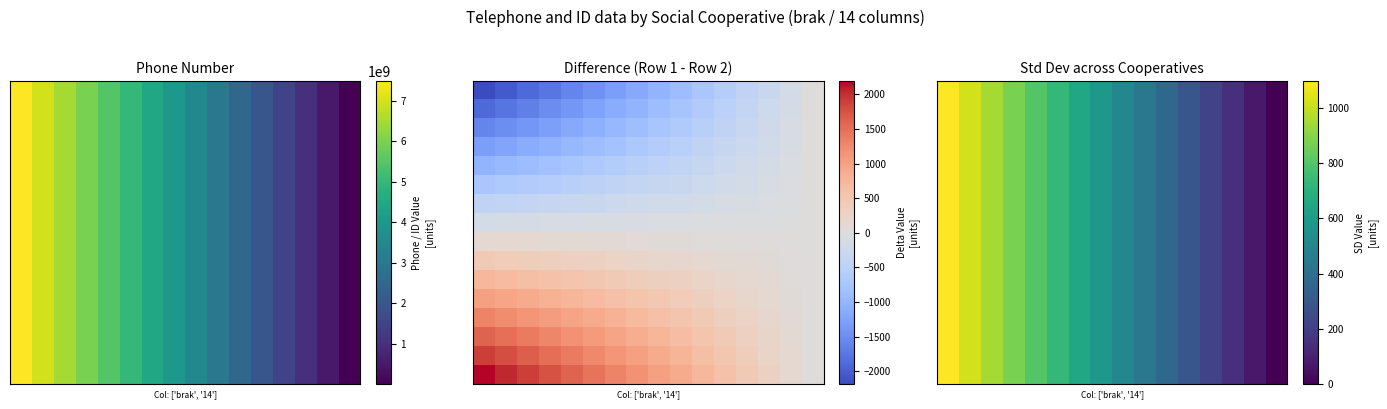

At how many categories does at least one series exceed 962?

2